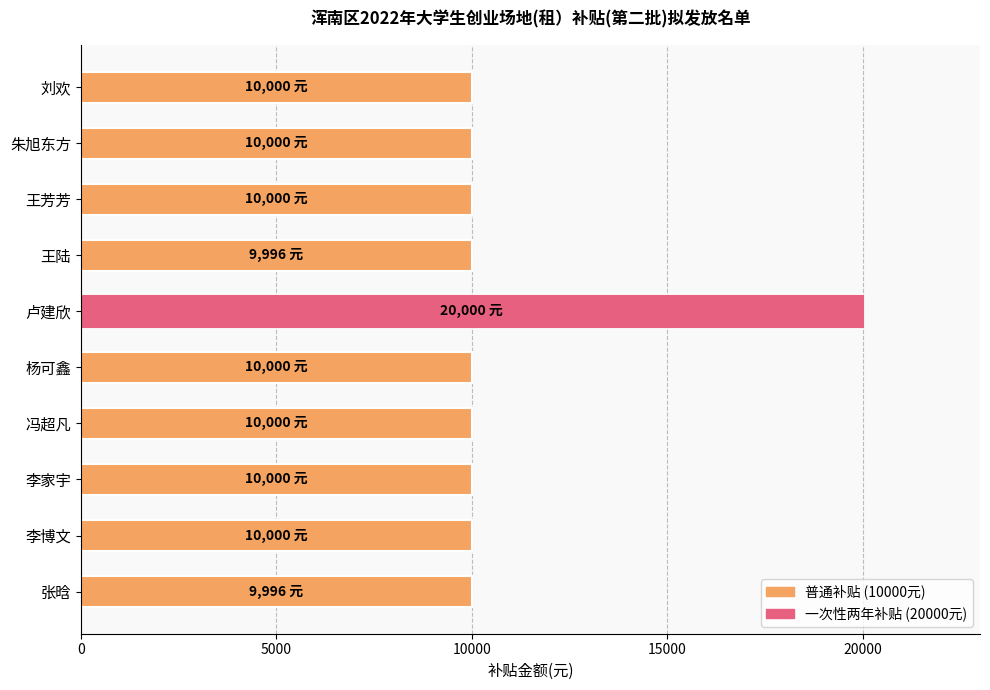

What is the average value?

10999